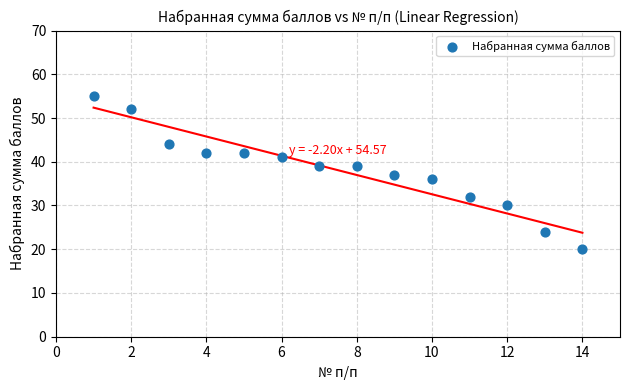

What is the range of X values (max minus min)?

13